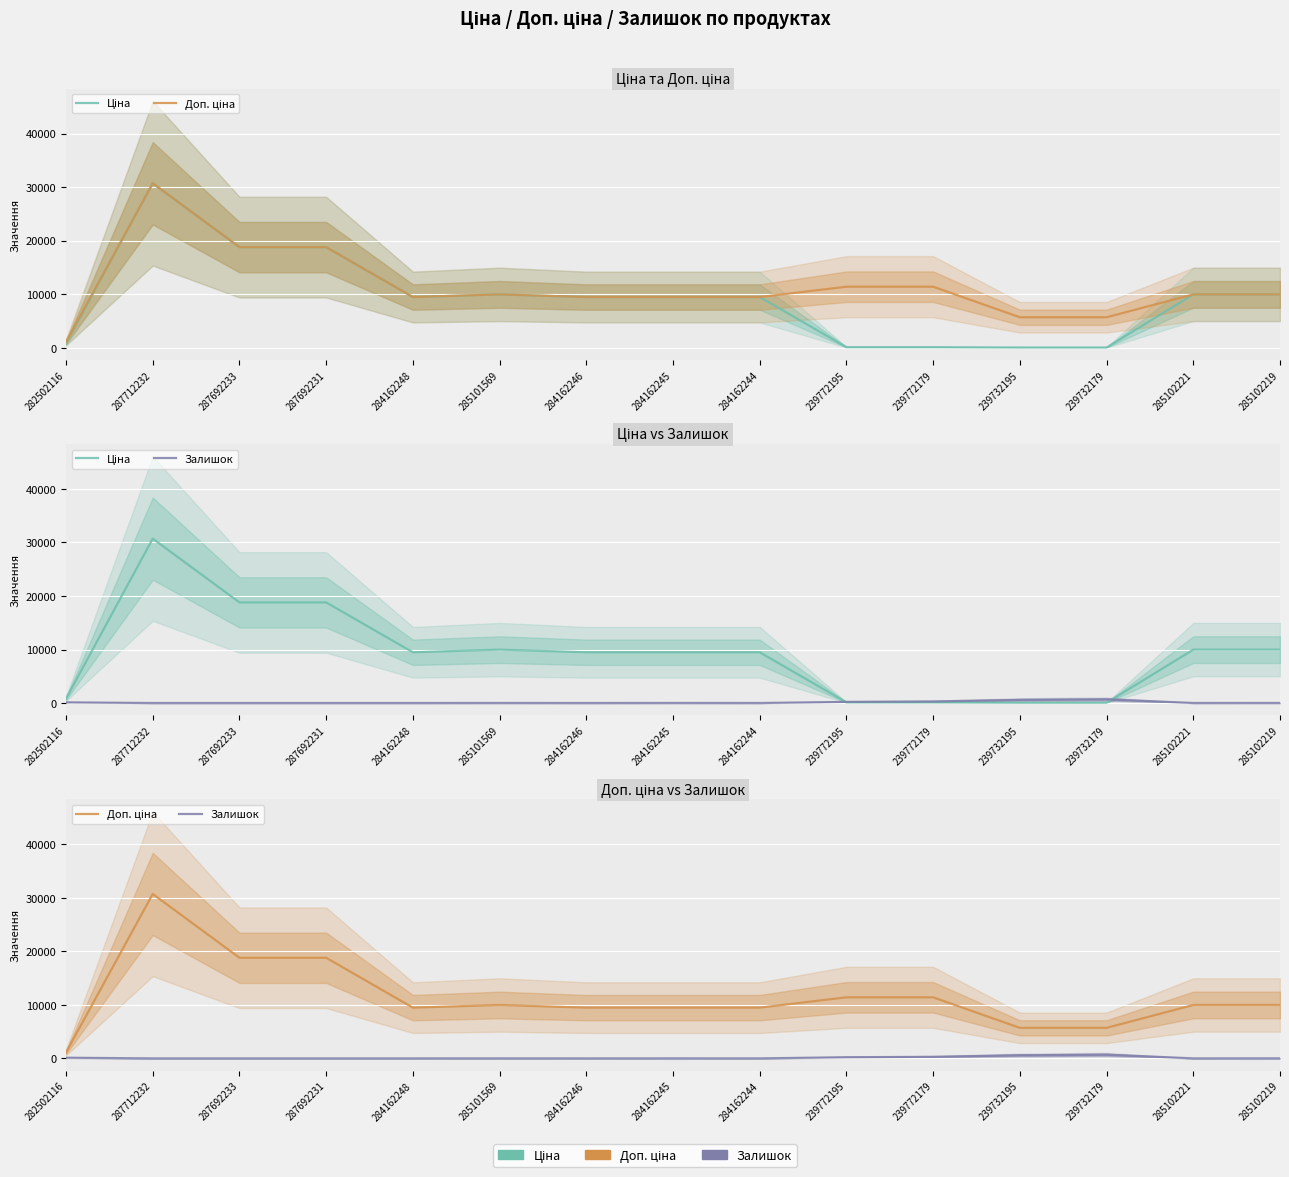

True or false: Ціна has a value of 16498.0 at 285102219.

False